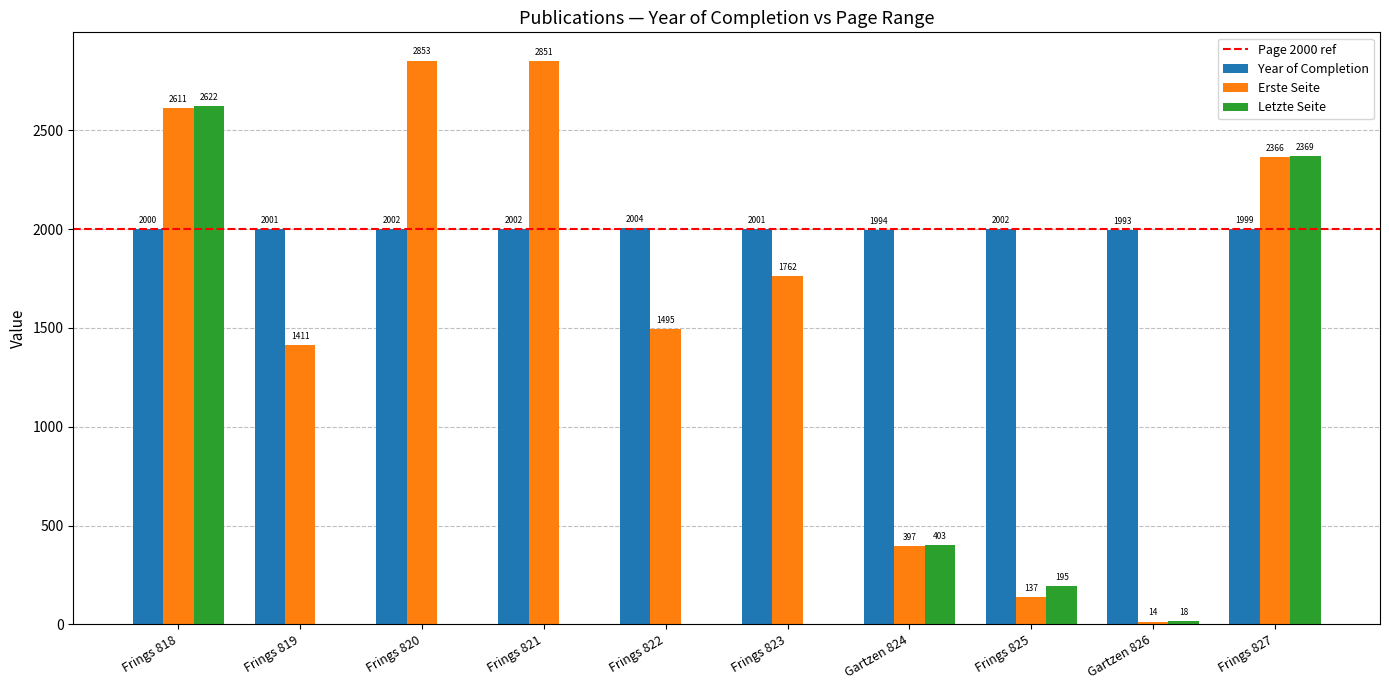

Reading left to right, what are all the values shown in this chart?

Year of Completion: Frings 818=2000	Frings 819=2001	Frings 820=2002	Frings 821=2002	Frings 822=2004	Frings 823=2001	Gartzen 824=1994	Frings 825=2002	Gartzen 826=1993	Frings 827=1999
Erste Seite: Frings 818=2611	Frings 819=1411	Frings 820=2853	Frings 821=2851	Frings 822=1495	Frings 823=1762	Gartzen 824=397	Frings 825=137	Gartzen 826=14	Frings 827=2366
Letzte Seite: Frings 818=2622	Frings 819=0	Frings 820=0	Frings 821=0	Frings 822=0	Frings 823=0	Gartzen 824=403	Frings 825=195	Gartzen 826=18	Frings 827=2369